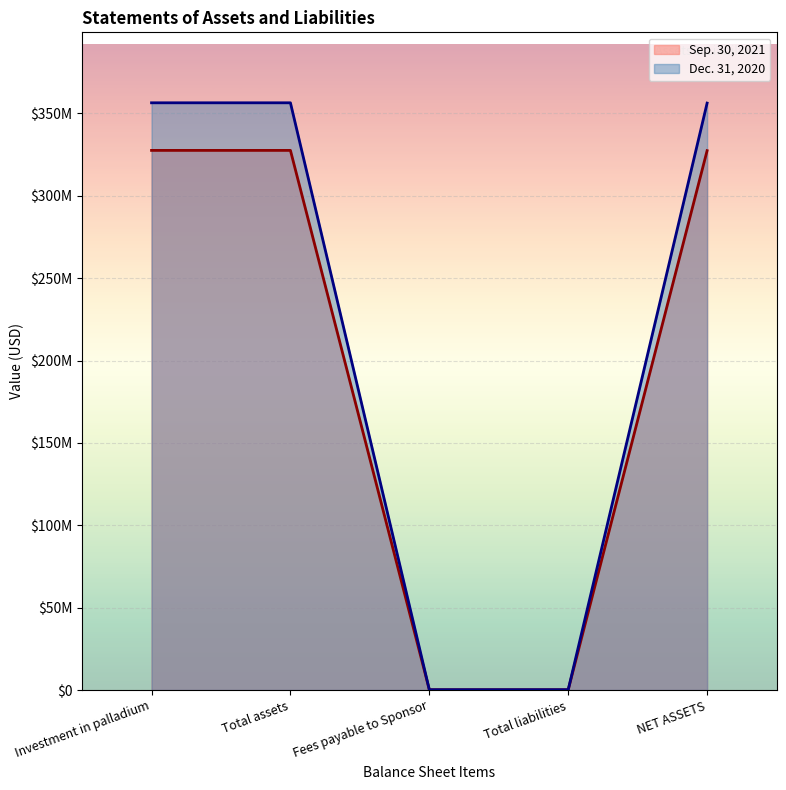

How many values in the Dec. 31, 2020 series are below 356238000?

2